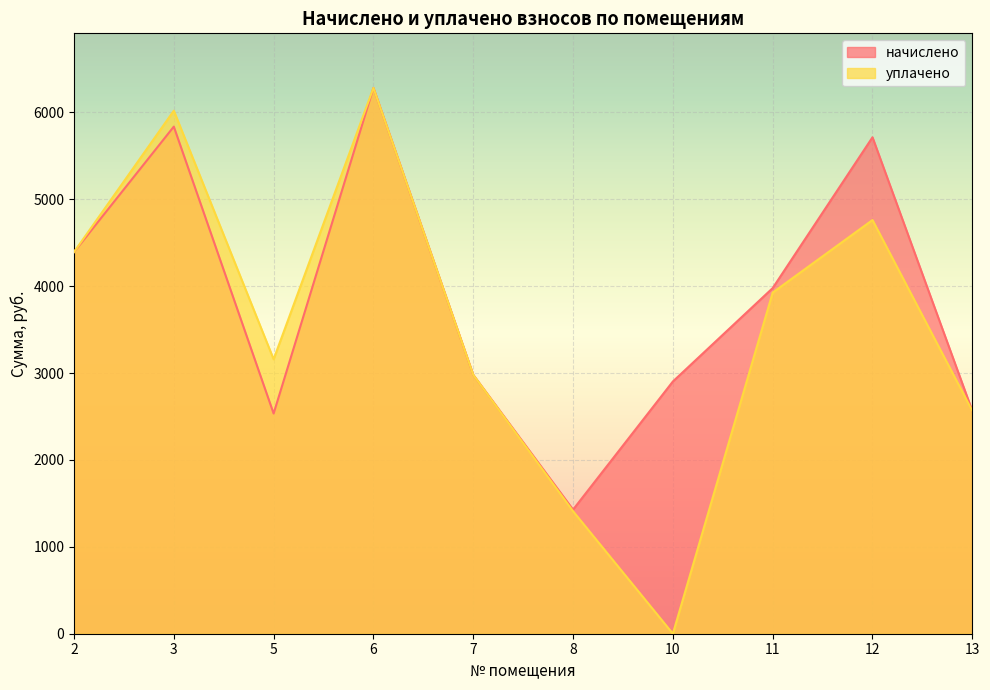

At which category does начислено reach its first local valley?

5